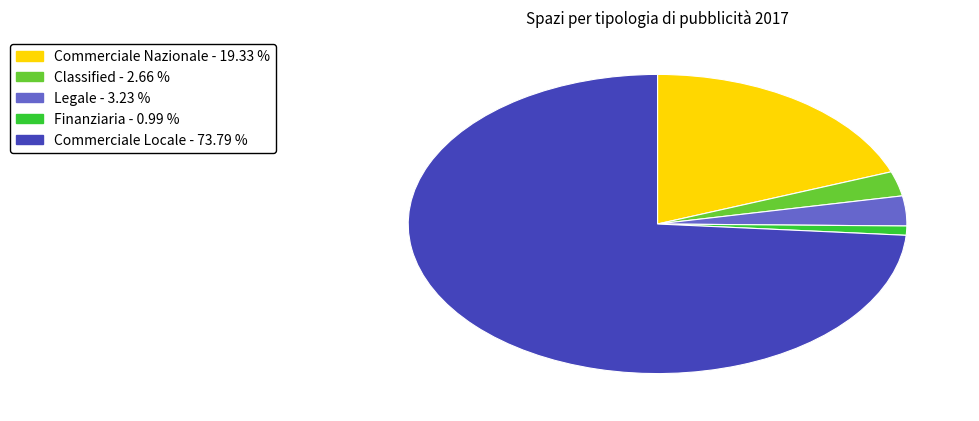

Is the sum of Finanziaria and Classified greater than half?

No